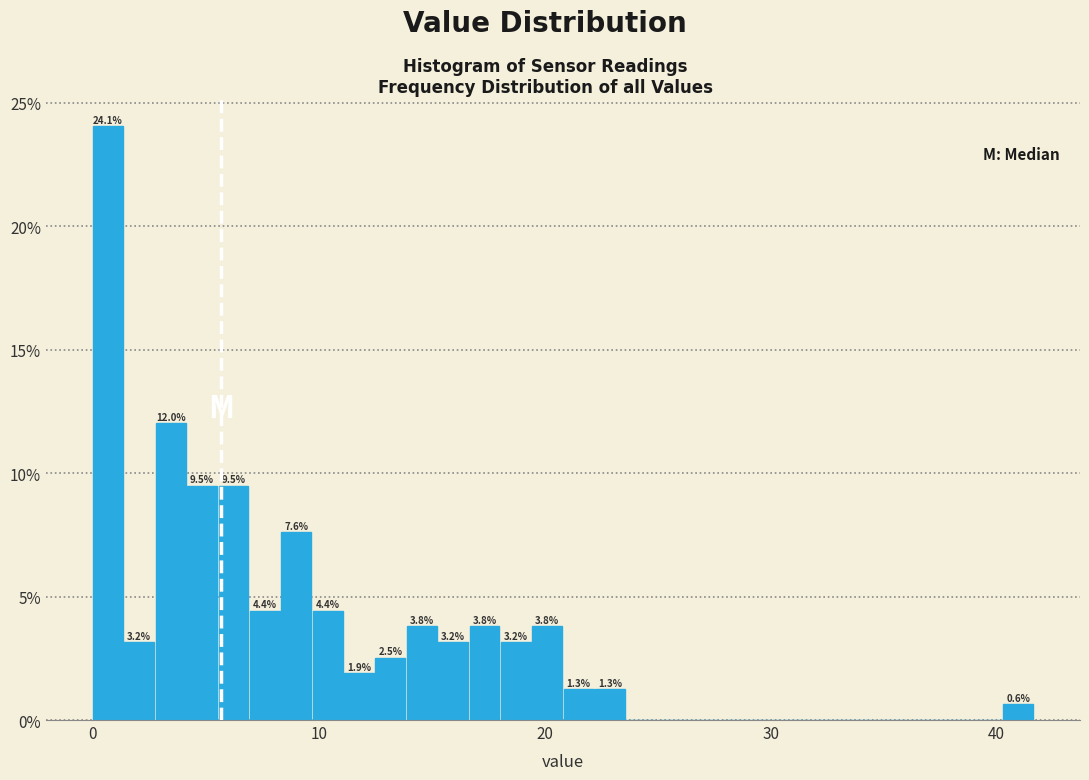

Read against the x-axis, roughly where is the centre of the tallest bar?

1